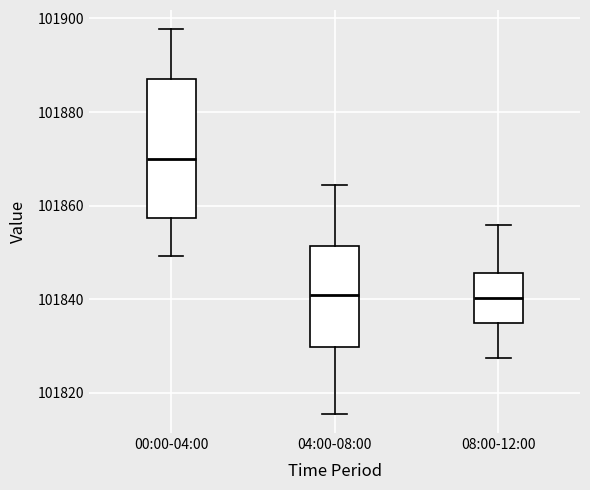

Reading left to right, read every box against the y-axis: the position of its median line, the range the box covers, and the ends of its whiskers. The values are not printed on the chart, so give them approximately, as read against the axis.

00:00-04:00: median 101870, box 101858 to 101886, whiskers 101850 to 101898
04:00-08:00: median 101840, box 101830 to 101852, whiskers 101816 to 101864
08:00-12:00: median 101840, box 101834 to 101846, whiskers 101828 to 101856